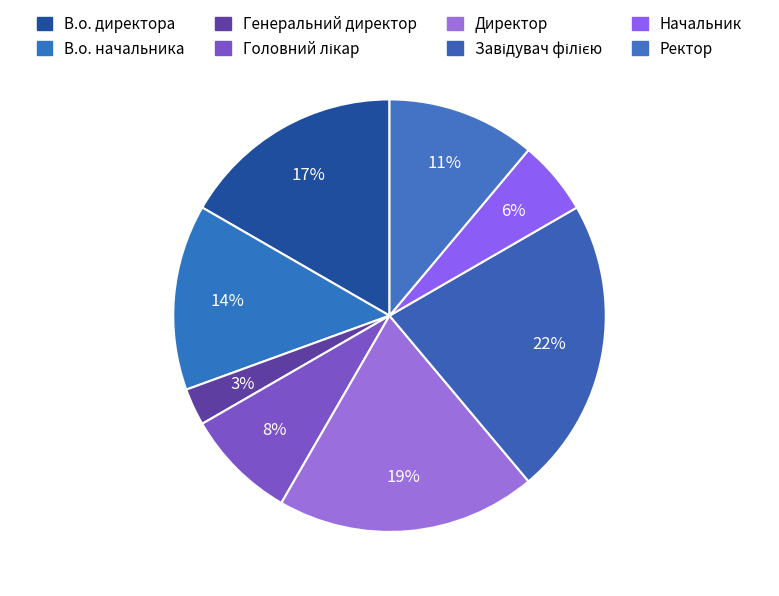

How many slices are in this pie chart?

8